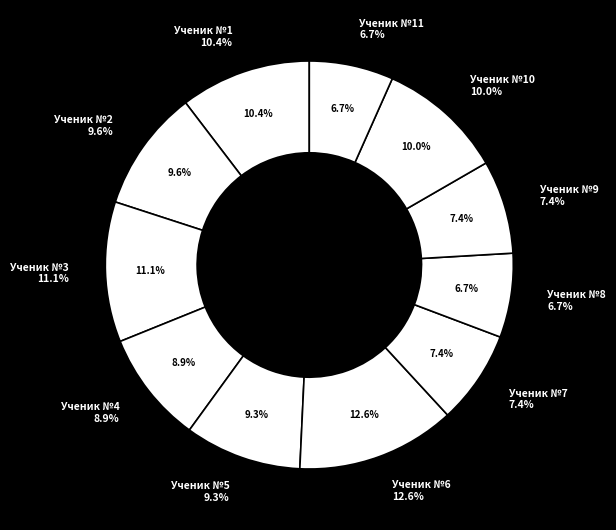

Between Ученик №2 and Ученик №10, which is larger?

Ученик №10